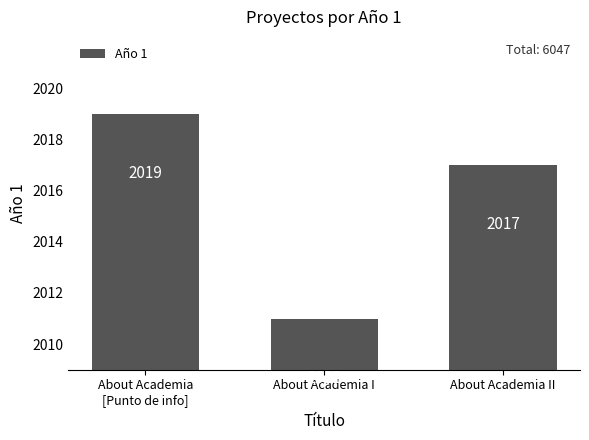

What is the label of the 3rd bar from the left?

About Academia II